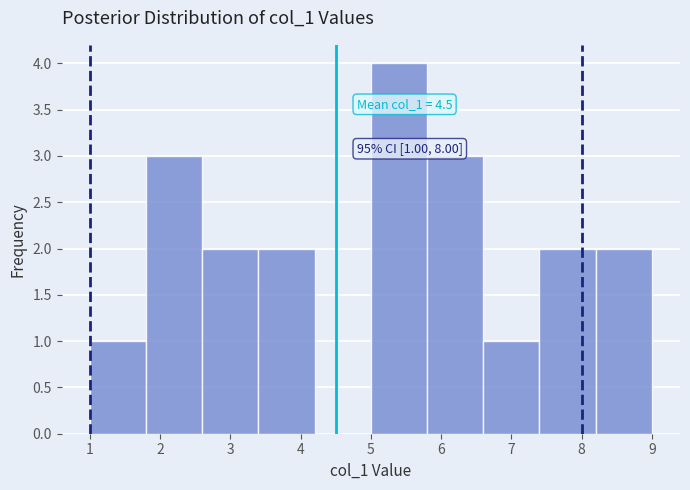

Over which range of the x-axis is the bar tallest?

5.0 to 5.8